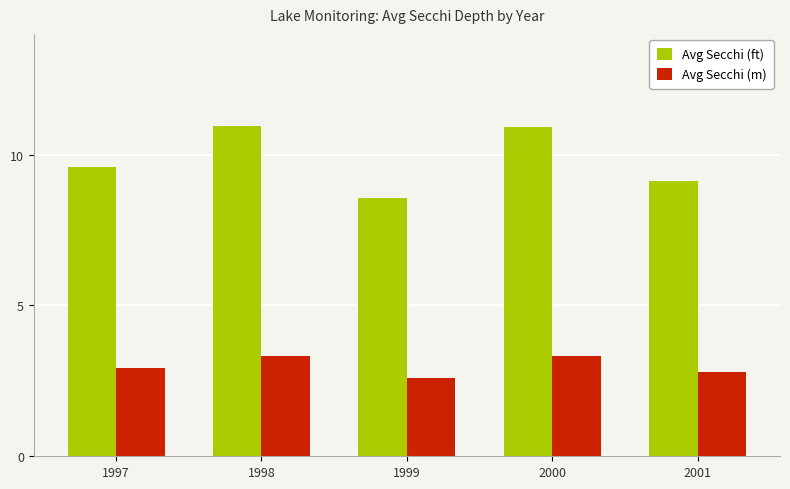

Reading right to left, what are all the values shown in this chart?

Avg Secchi (ft): 2001=9.1	2000=10.9	1999=8.6	1998=11.0	1997=9.6
Avg Secchi (m): 2001=2.8	2000=3.3	1999=2.6	1998=3.3	1997=2.9